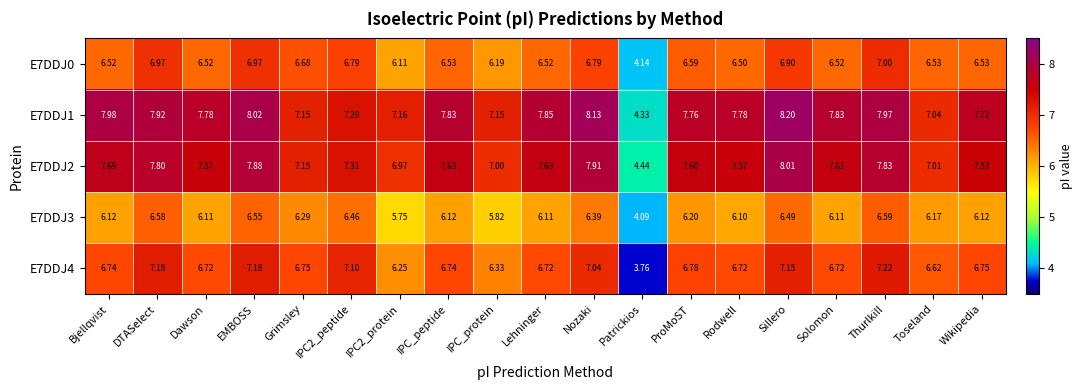

At which category is the sum across all series the highest?

Sillero